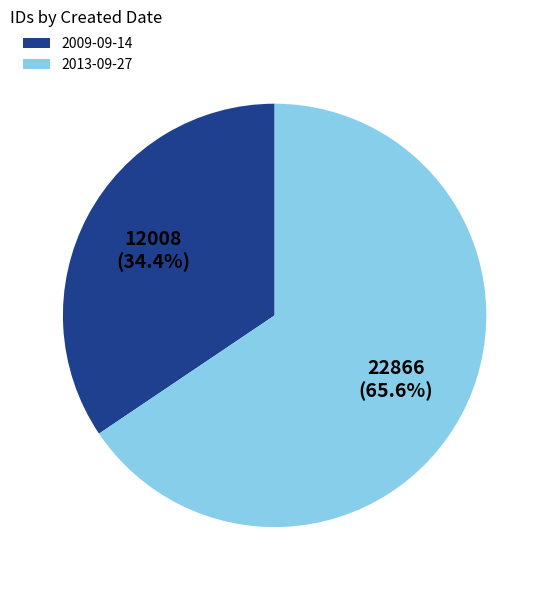

Which category has the biggest portion of the pie?

2013-09-27